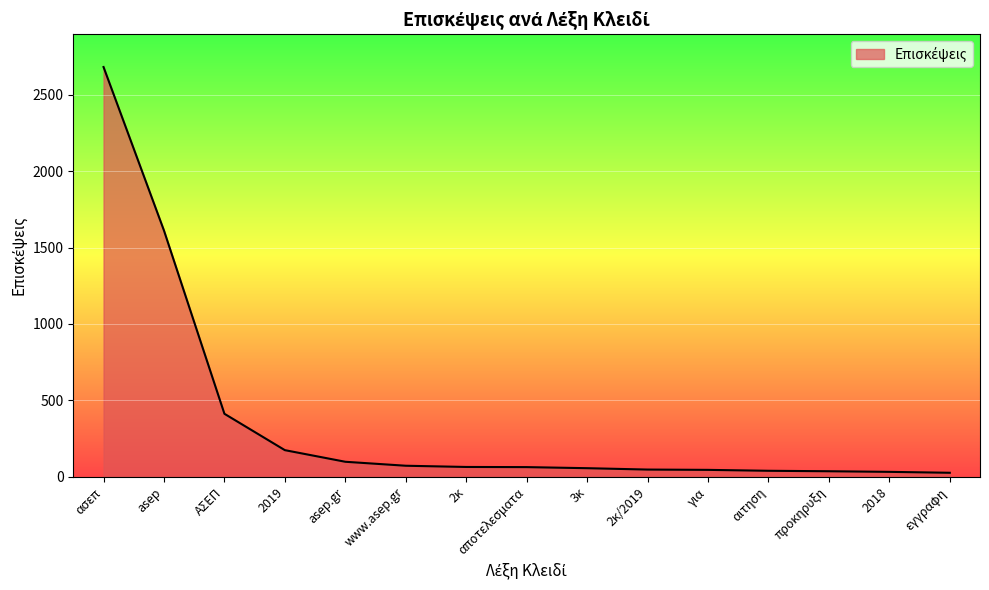

What is the ratio of the value at 2018 to the value at προκηρυξη?

0.9